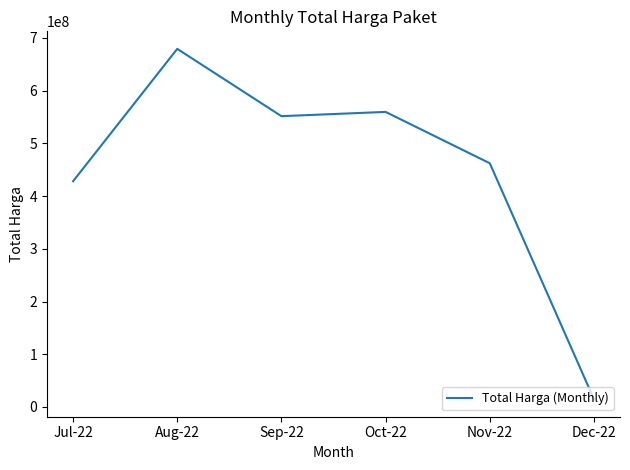

List the labels in order of value, largest first.

Aug-22, Oct-22, Sep-22, Nov-22, Jul-22, Dec-22